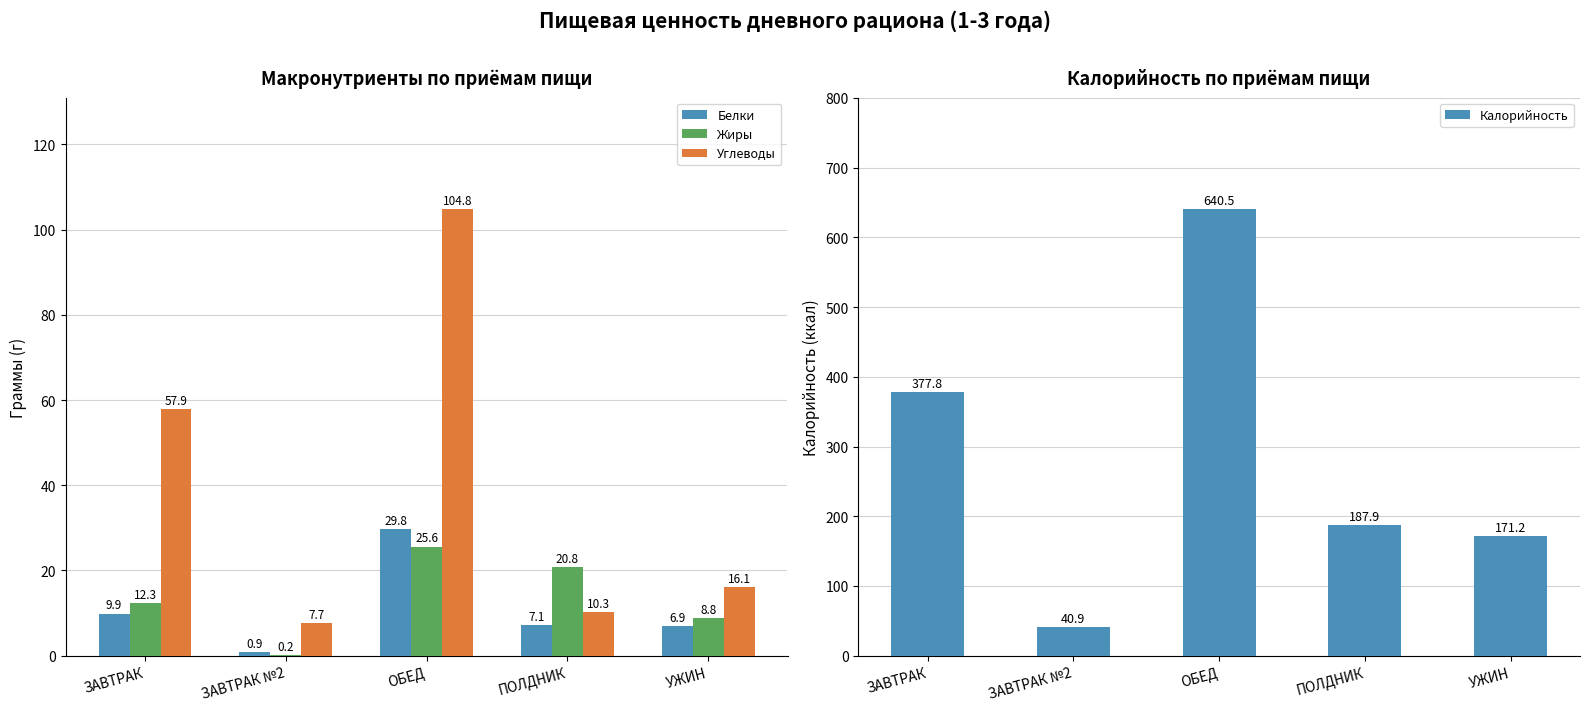

How many series are shown in this chart?

4